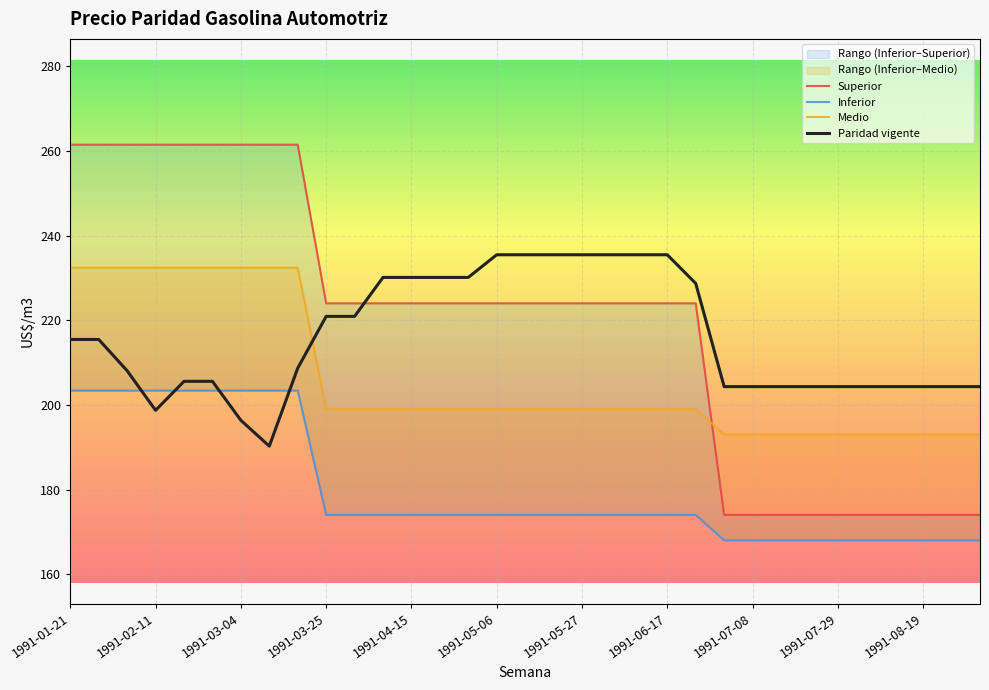

Which series ends up on top after the final intersection of Superior and Paridad vigente?

Paridad vigente